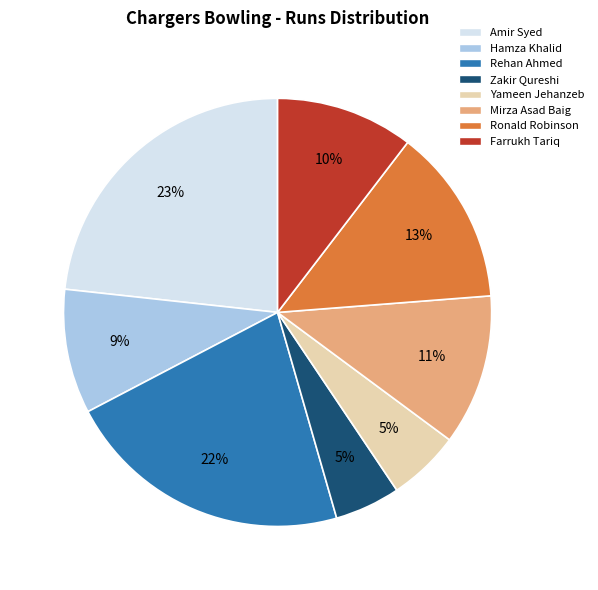

Which slice is the largest?

Amir Syed